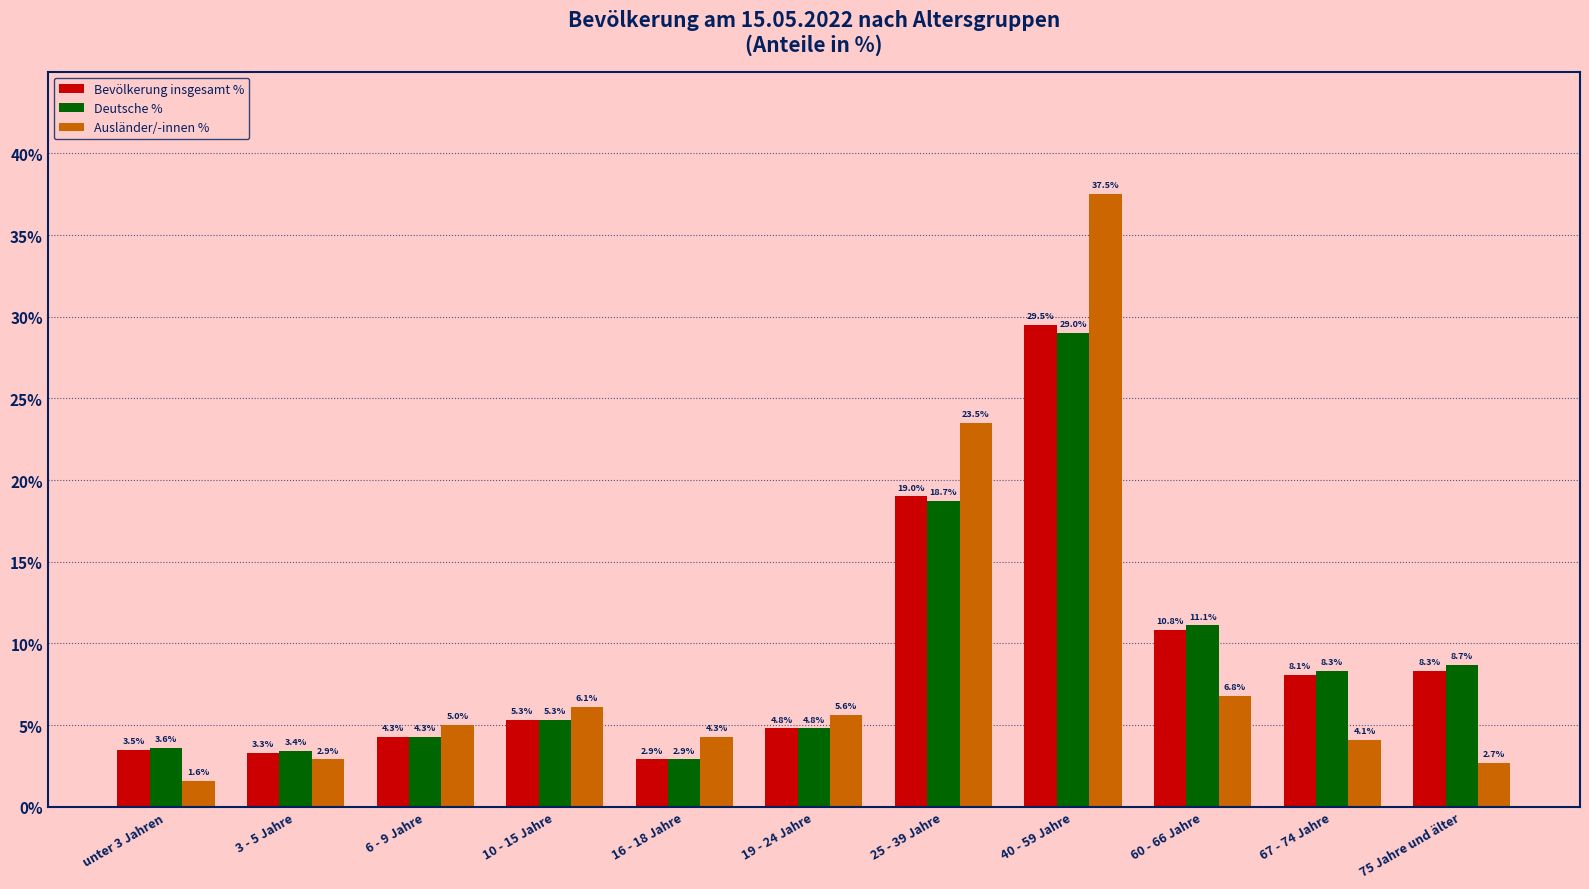

Where does the Deutsche % series first go above 5?

10 - 15 Jahre